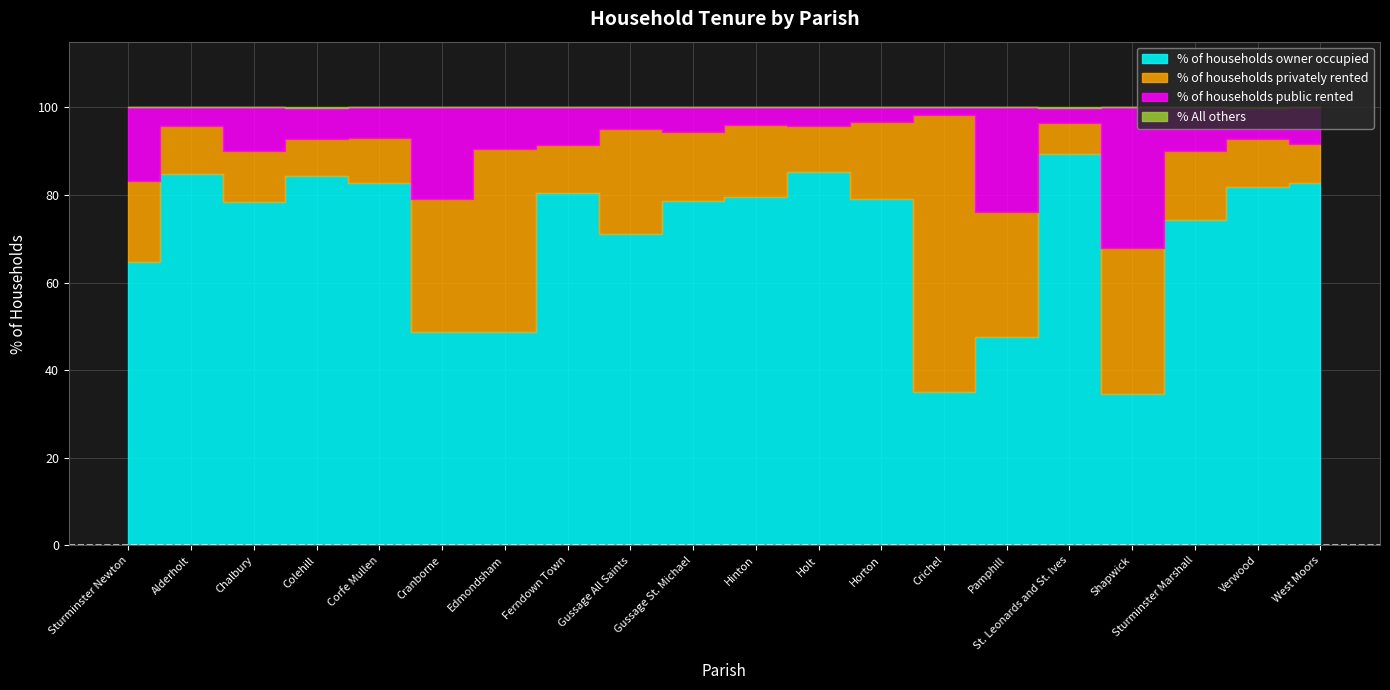

What is the label of the 17th point from the right?

Colehill